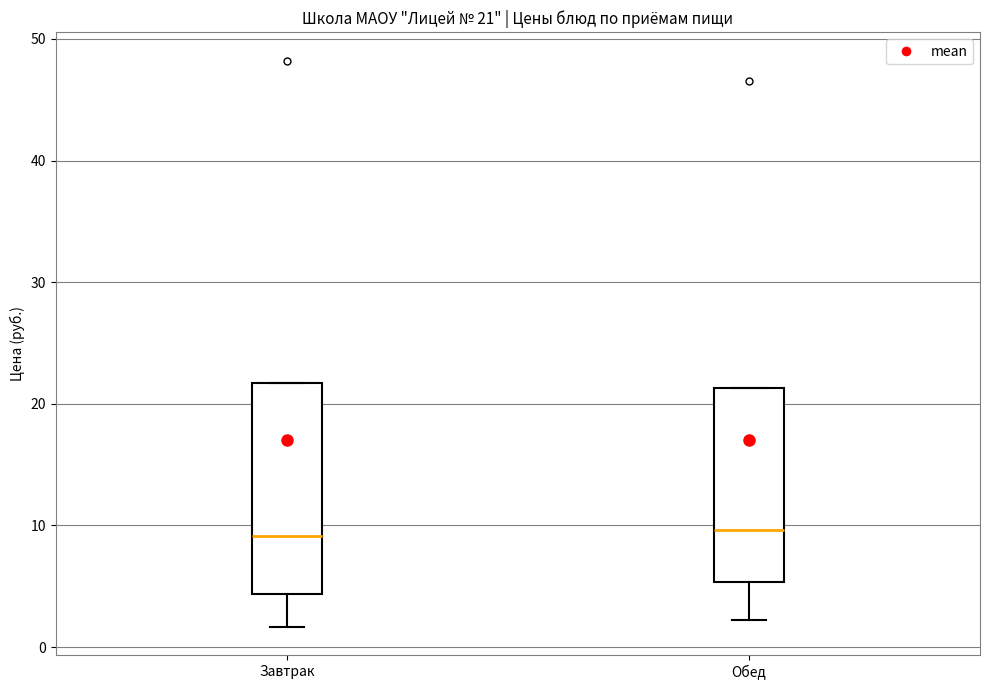

Which box is the tallest, from its lower edge to its upper edge?

Завтрак